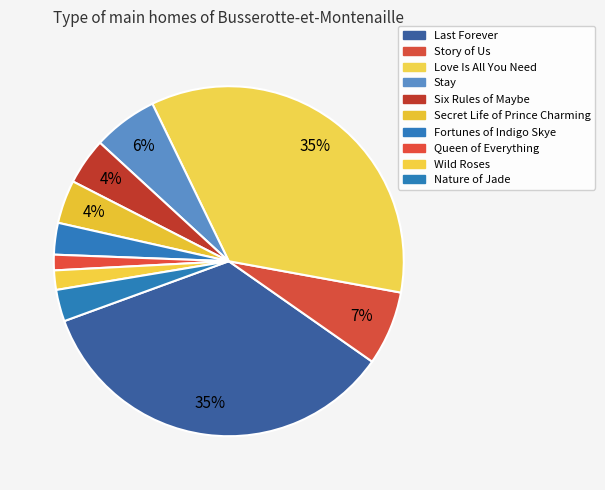

Do Queen of Everything and Secret Life of Prince Charming together represent more than half of the pie?

No